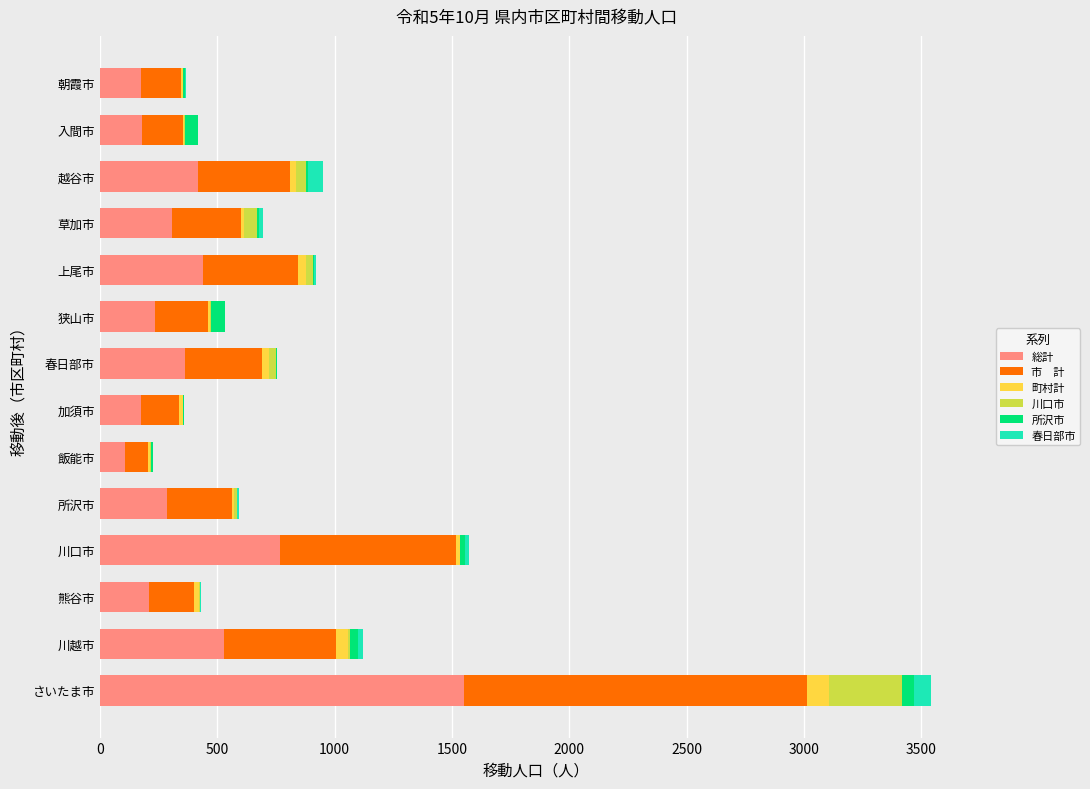

At which category is the sum across all series the highest?

さいたま市